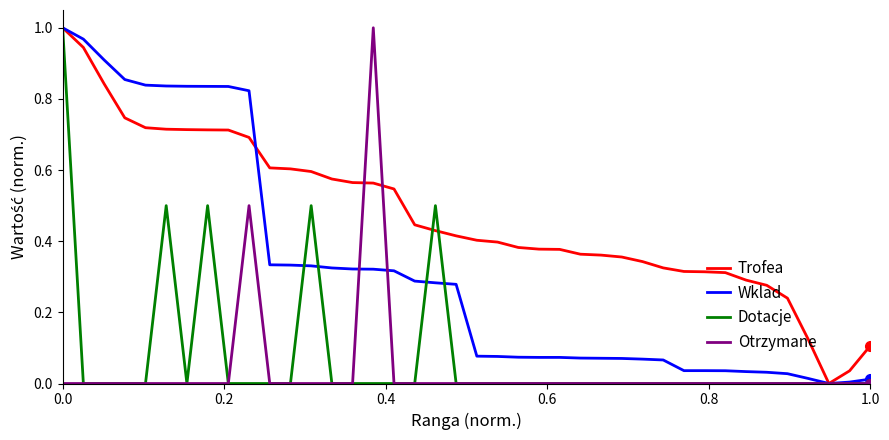

Which series has the largest total across all categories?

Trofea